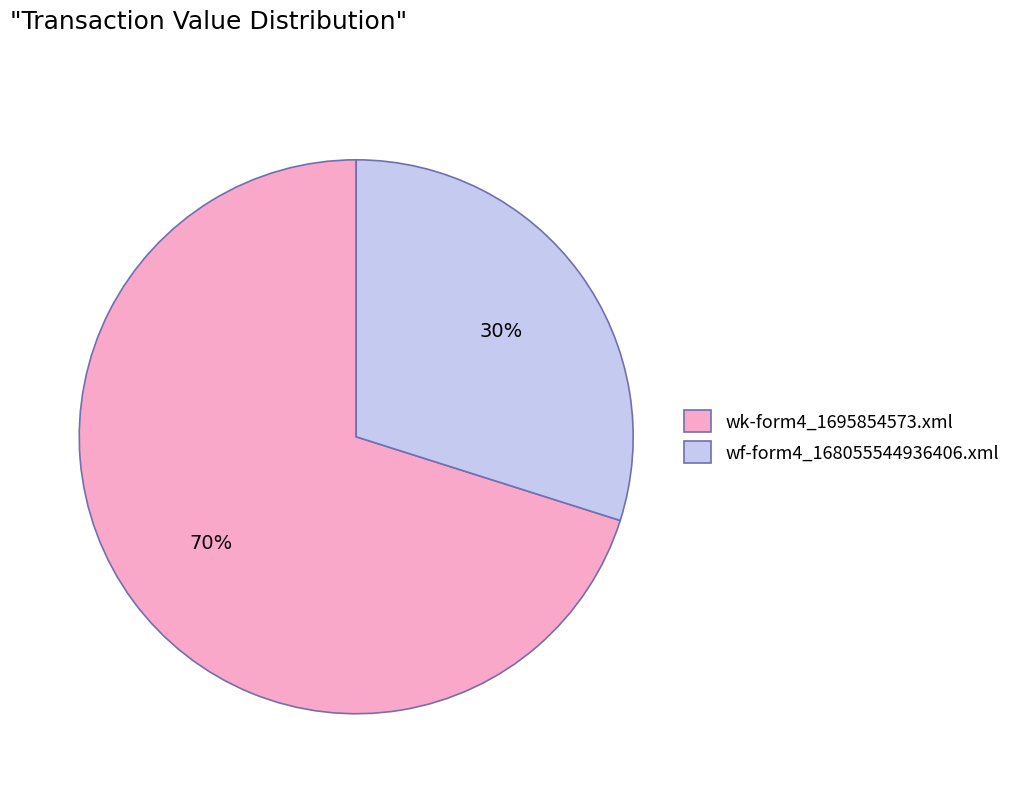

True or false: wf-form4_168055544936406.xml accounts for 30% of the total.

True